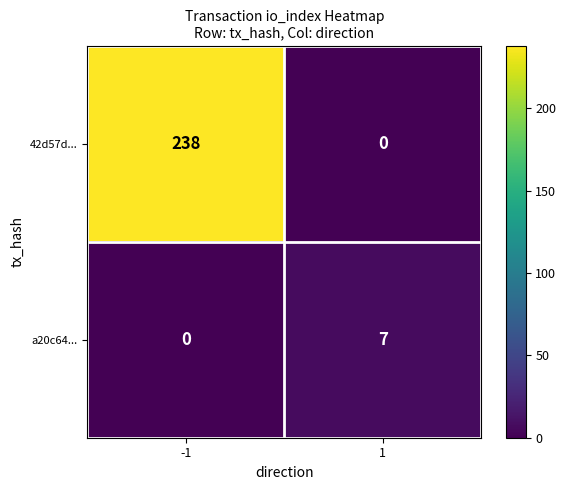

True or false: a20c64... has a value of 3 at -1.

False